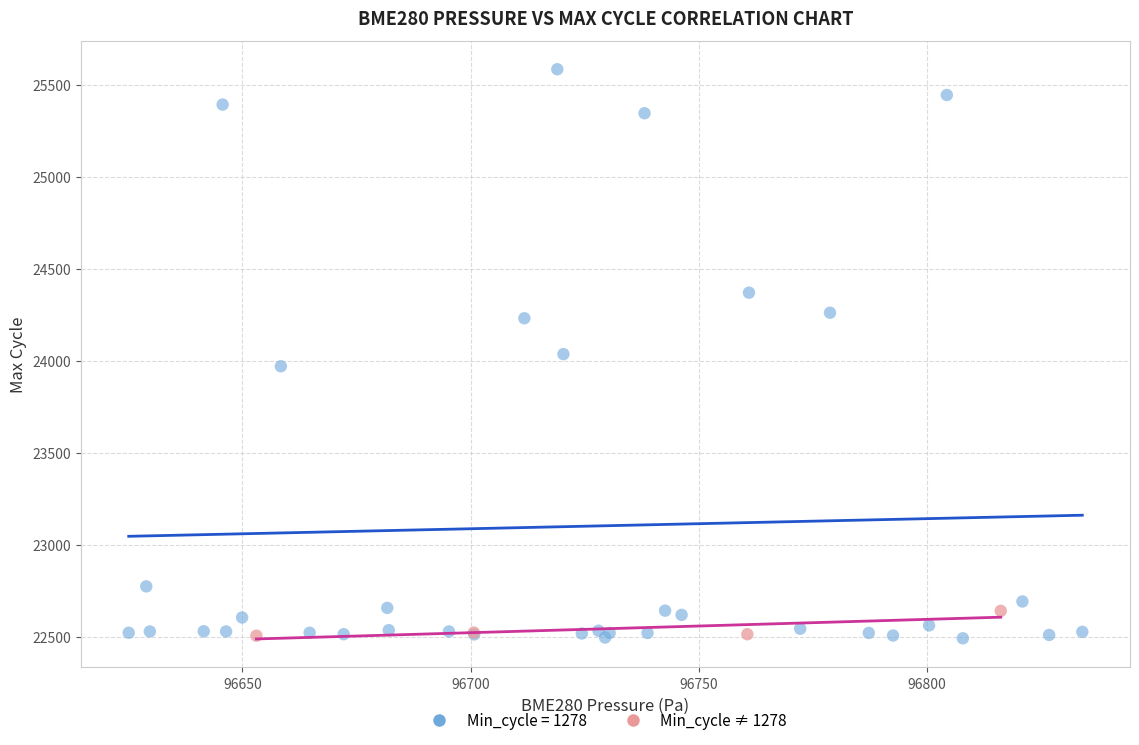

Which series has the largest Y range (max minus min)?

Min_cycle = 1278